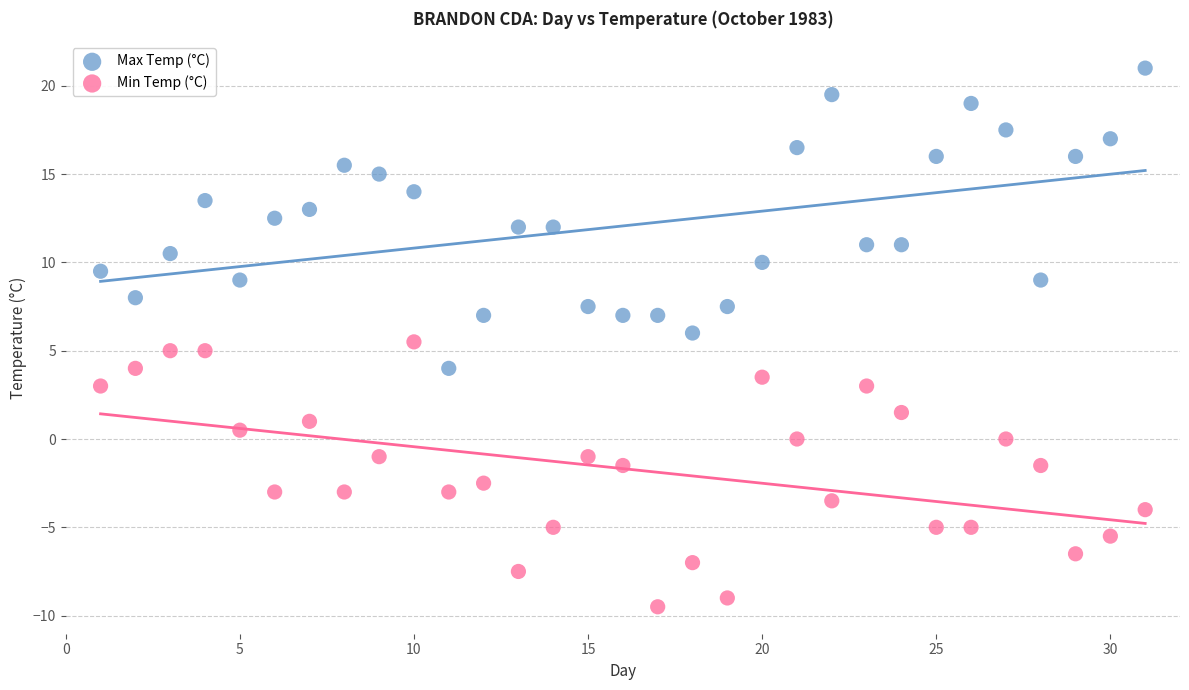

Which series reaches the maximum Y coordinate?

Max Temp (°C)